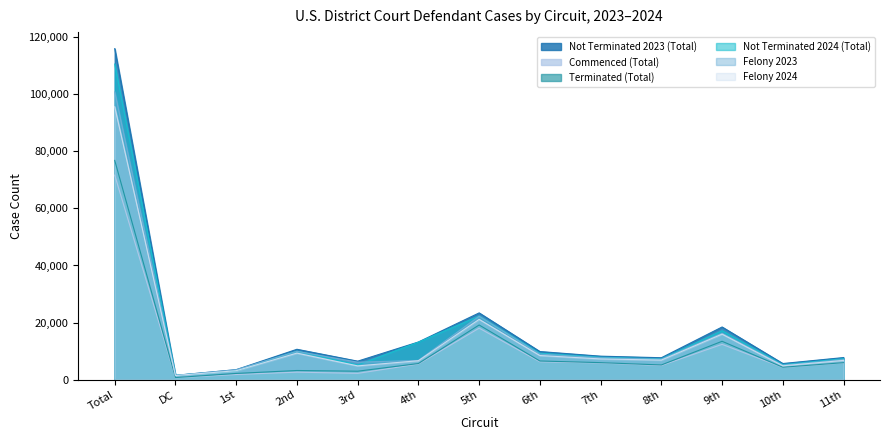

Which category has the lowest value in the Commenced (Total) series?

DC